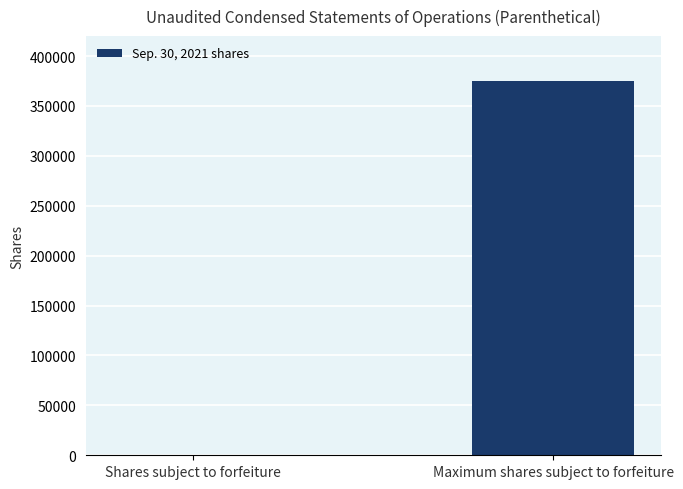

Which has a higher value, Shares subject to forfeiture or Maximum shares subject to forfeiture?

Maximum shares subject to forfeiture